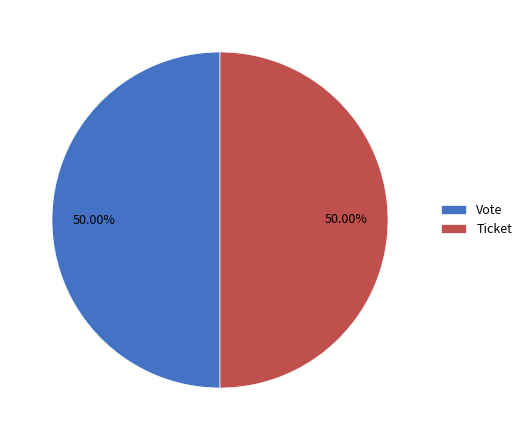

What is the ratio of the value at Vote to the value at Ticket?

1.0